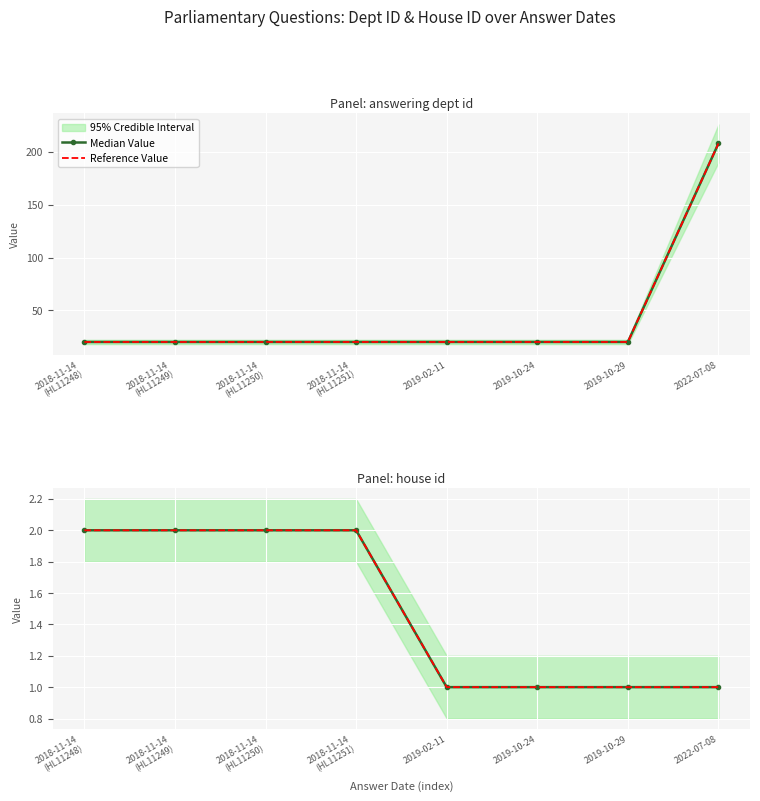

Between 2019-02-11 and 2018-11-14
(HL11248), which is larger?

2018-11-14
(HL11248)